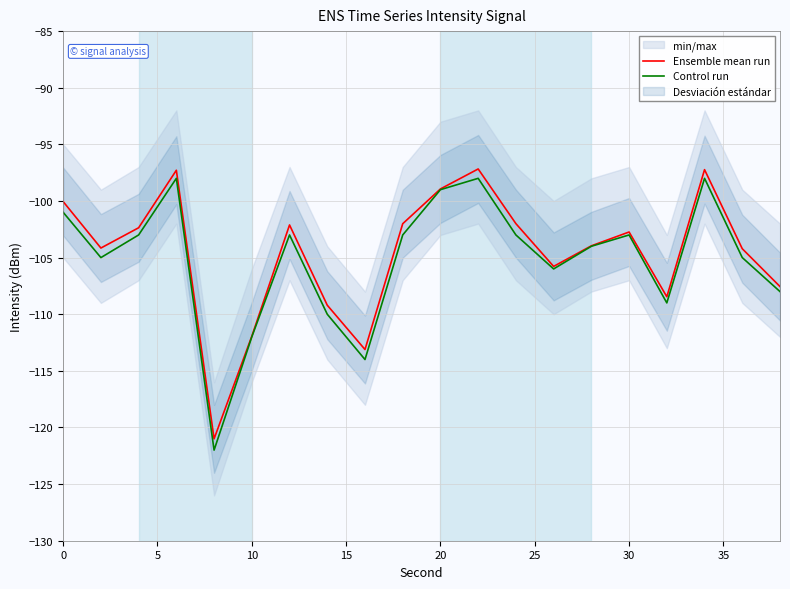

True or false: Ensemble mean run has a value of -153.0 at 30.

False